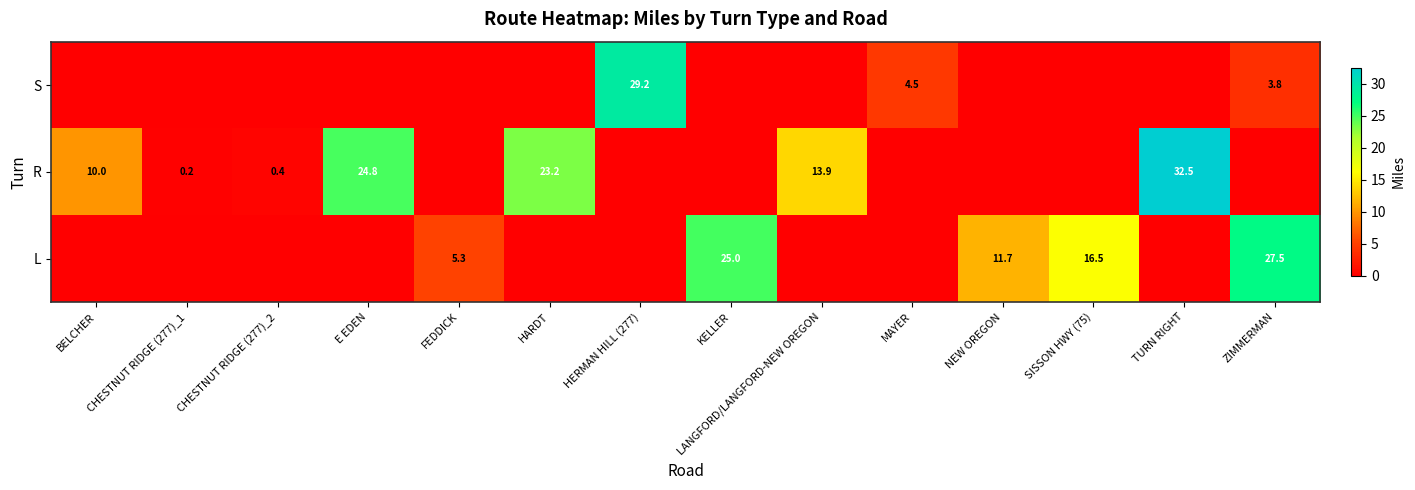

What is the greatest value displayed?

32.5